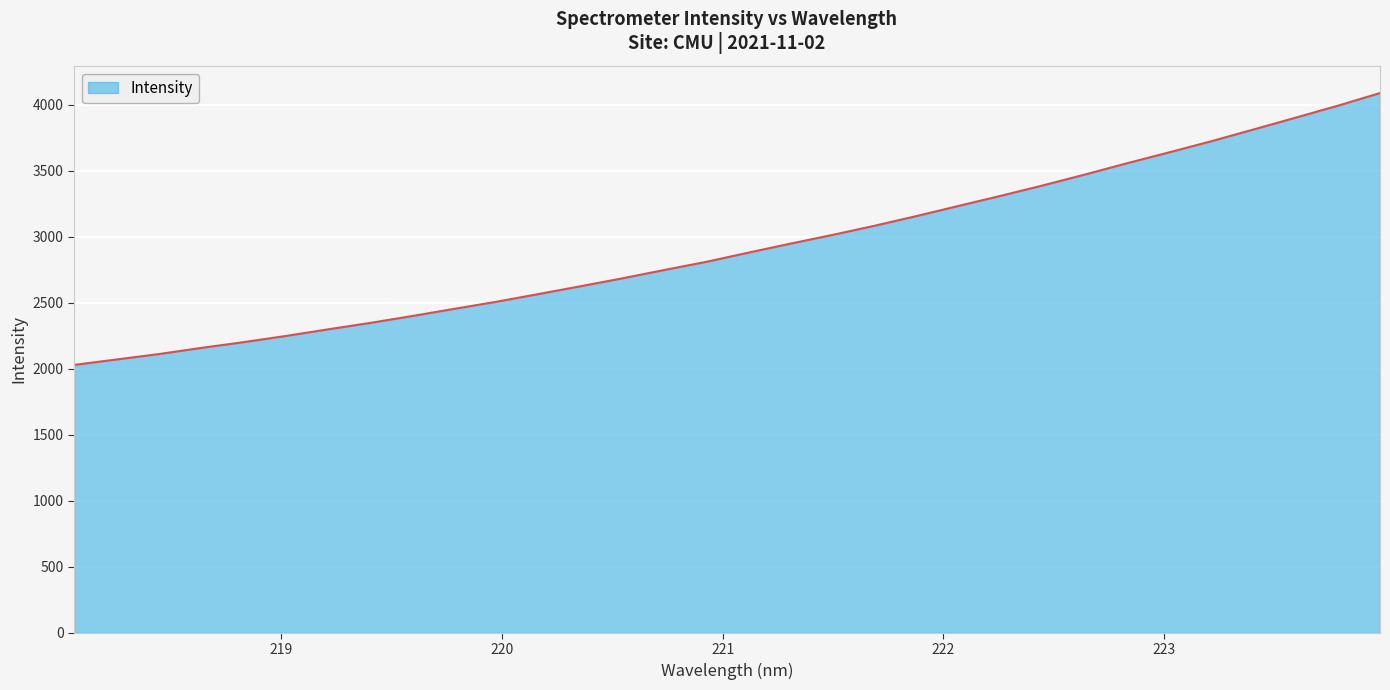

What is the maximum value shown in the chart?

4089.8